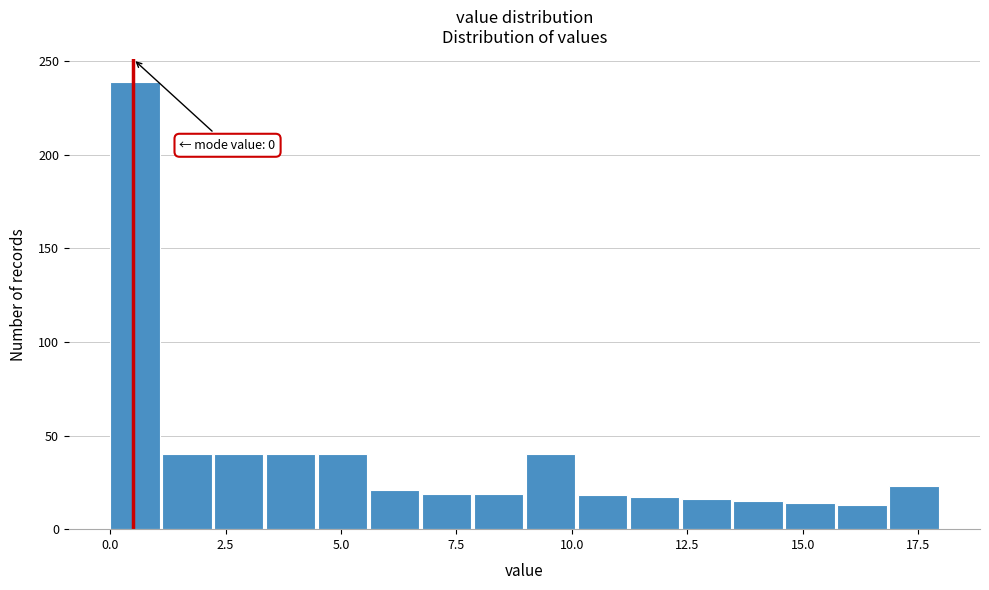

Read against the x-axis, roughly where is the centre of the tallest bar?

0.5